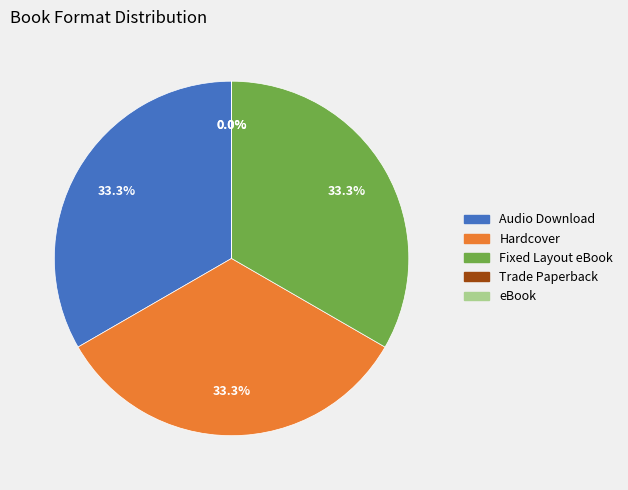

Is there a majority slice in this chart?

No